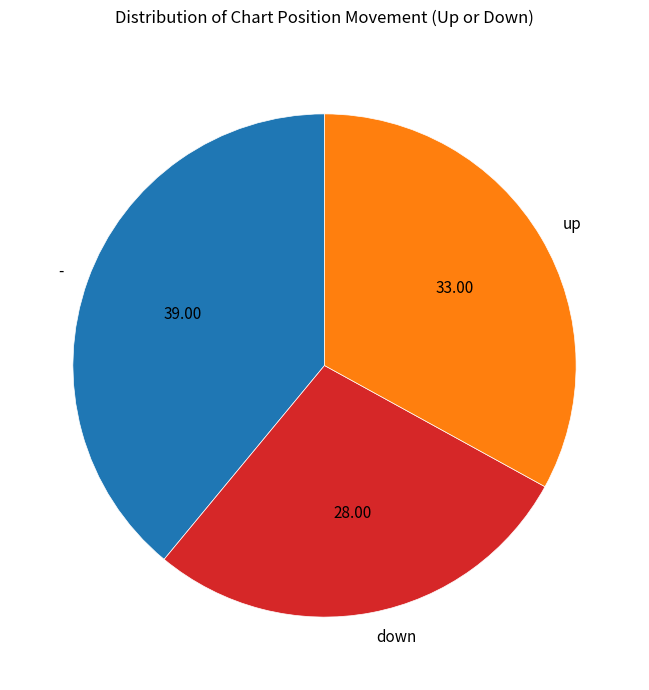

Combined, do down and - account for over 50%?

Yes